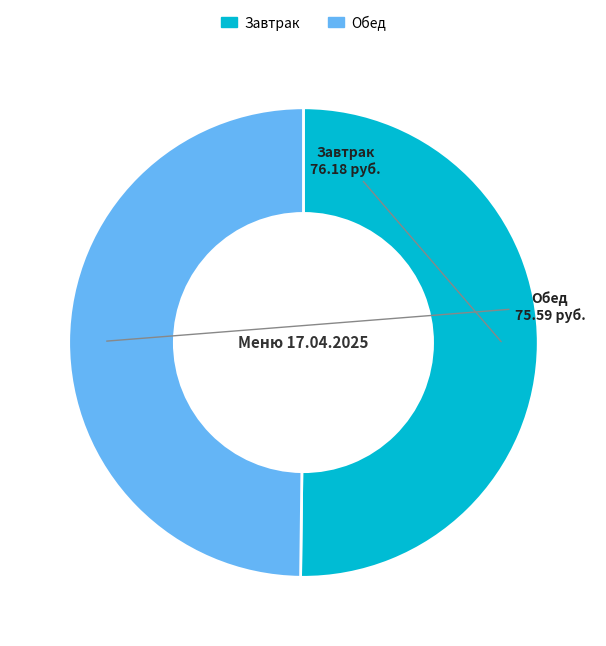

Approximately how many times larger is the value at Обед compared to Завтрак?

1.0